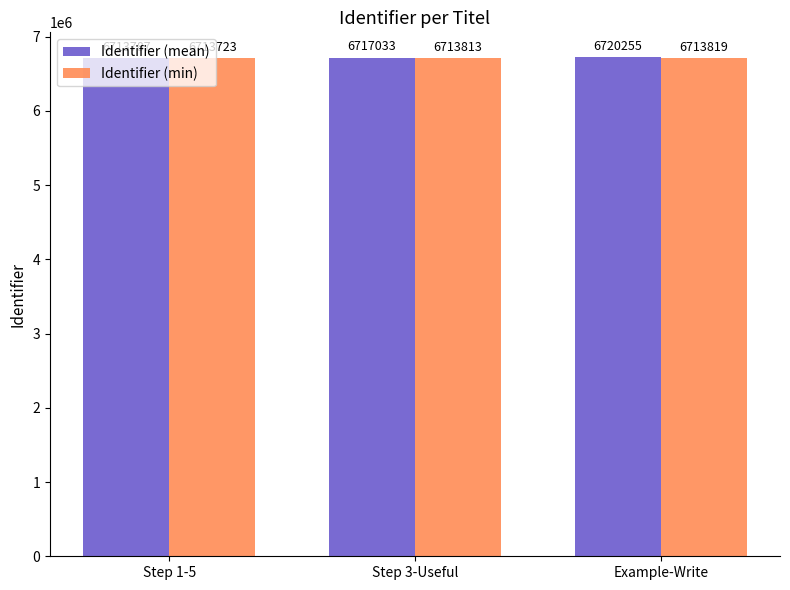

What is the difference between the maximum and second lowest values in the Identifier (min) series?

6.0